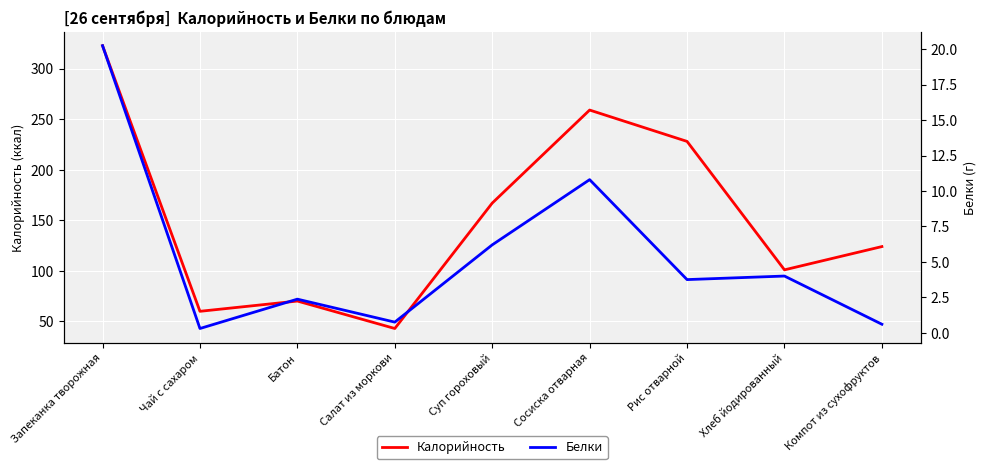

What position from the left is Сосиска отварная?

6